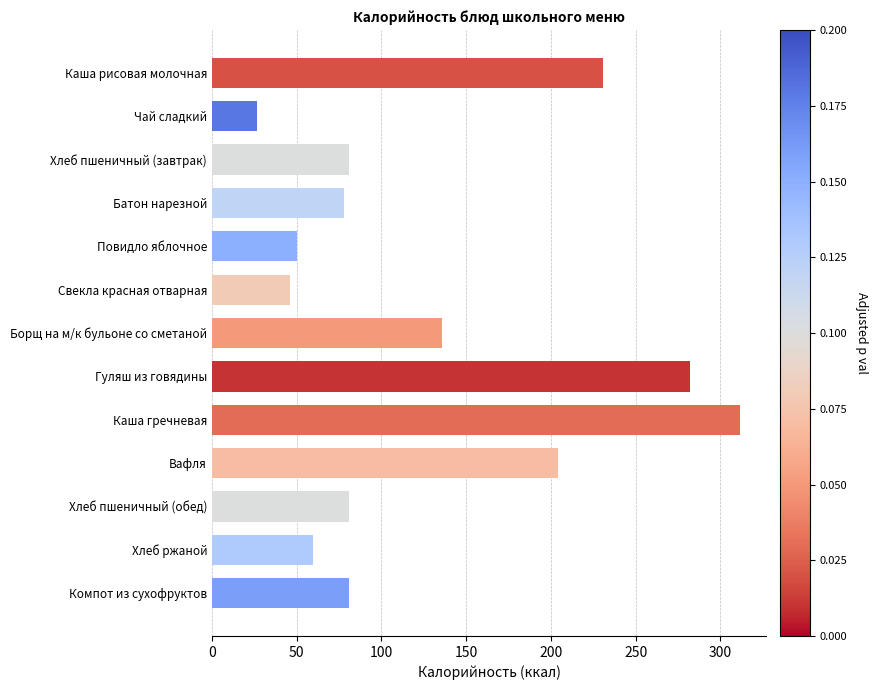

What value does the data have at Каша рисовая молочная?

230.6